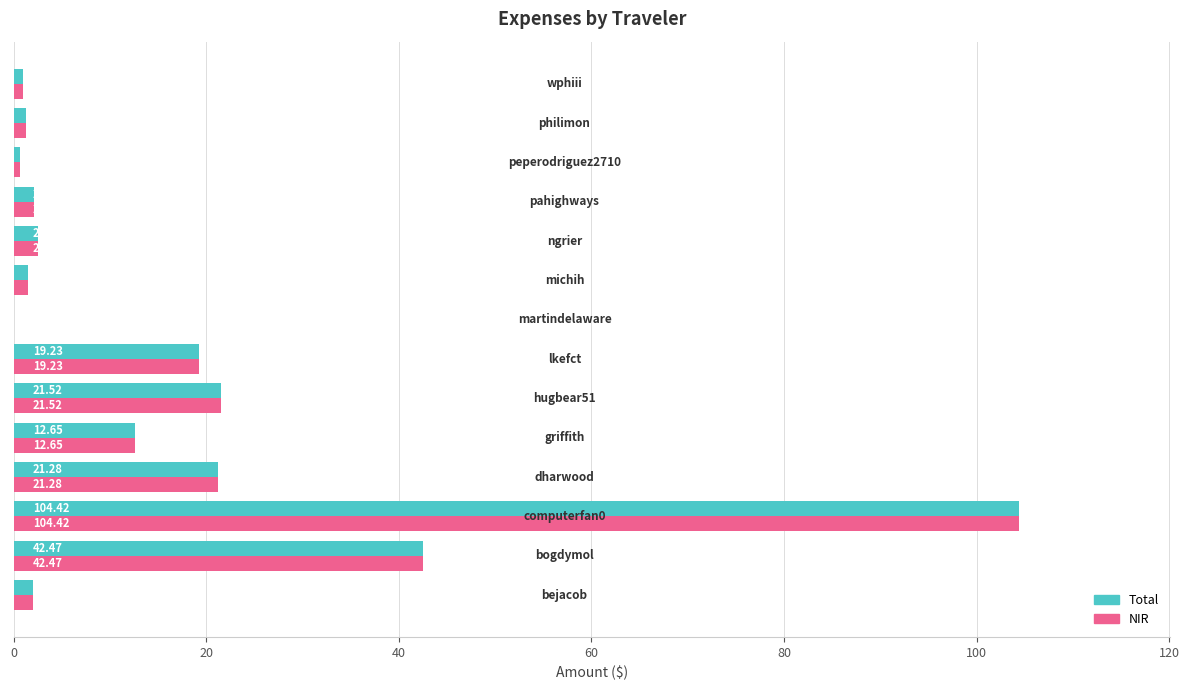

What is the sum of all Total values?

232.7